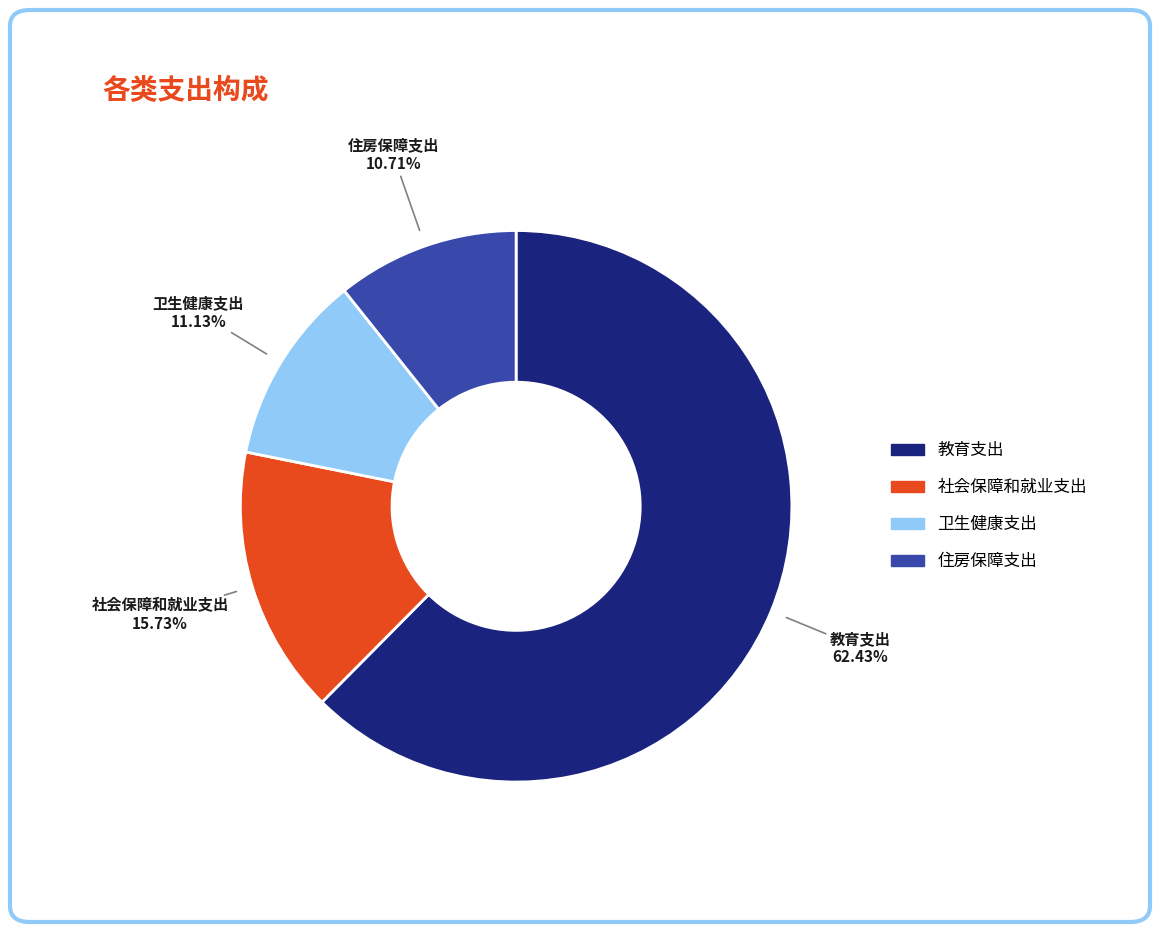

Does any single category account for the majority?

Yes